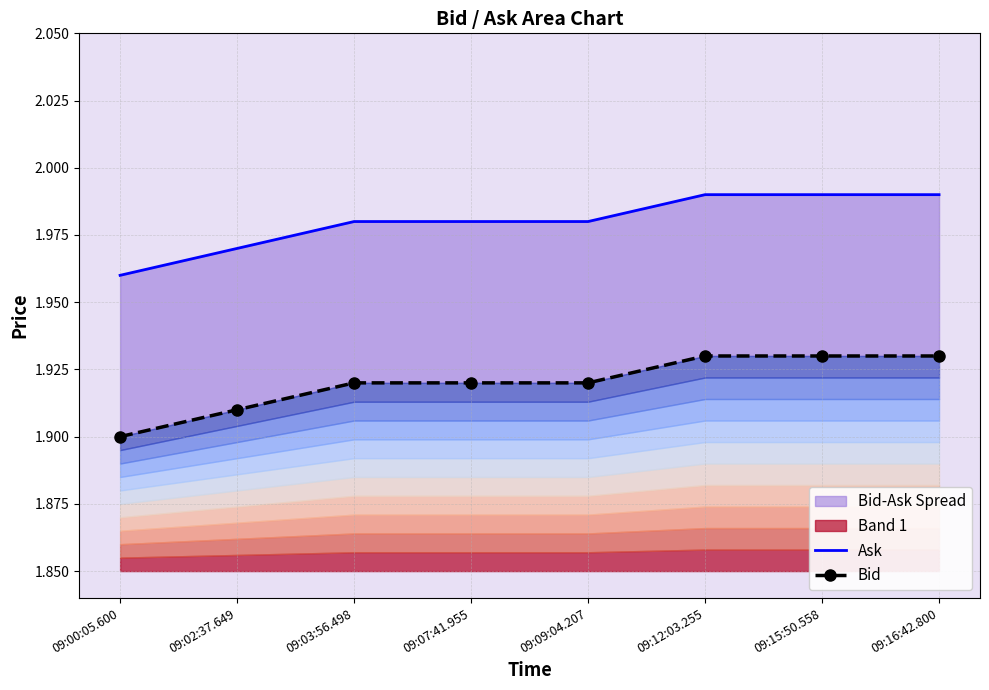

At which label does Ask reach its minimum?

09:00:05.600